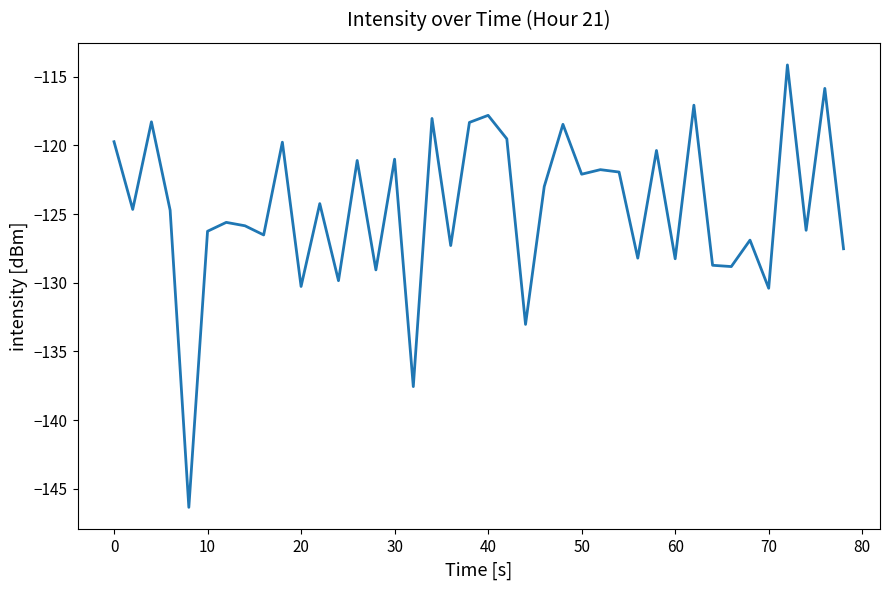

What is the greatest value displayed?

-114.1